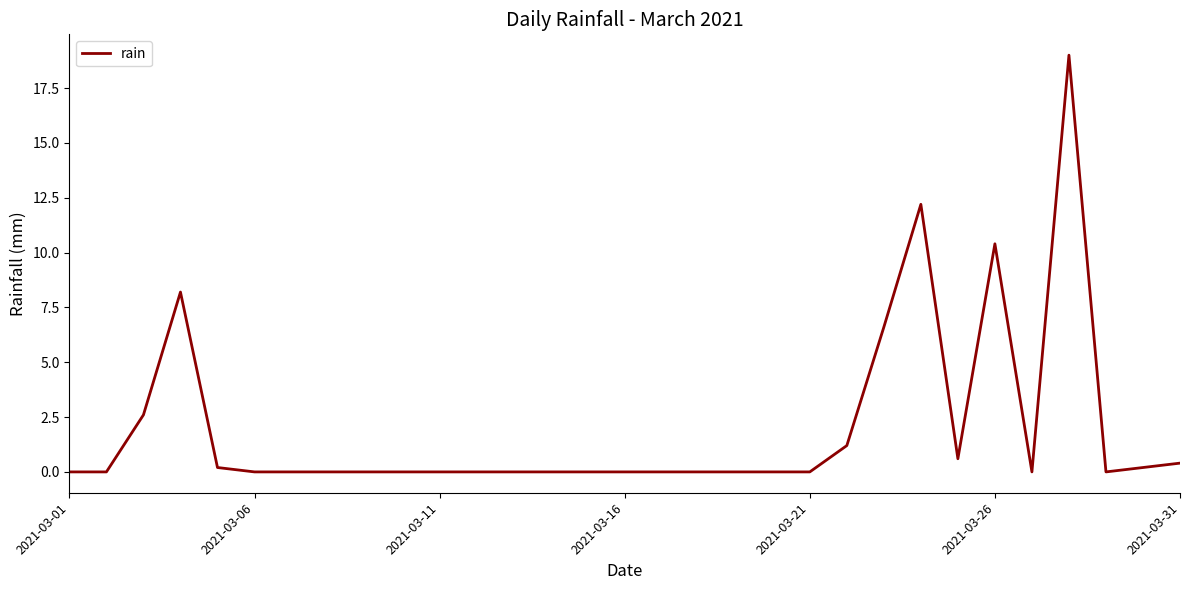

What is the greatest value displayed?

19.0